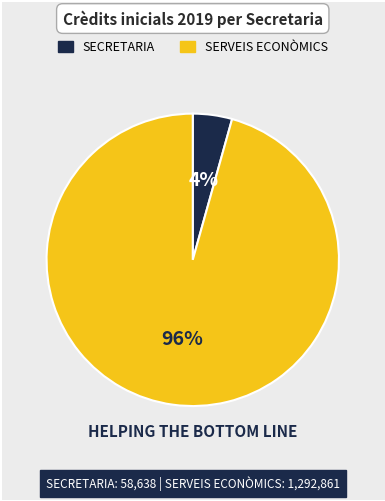

How many slices are in this pie chart?

2